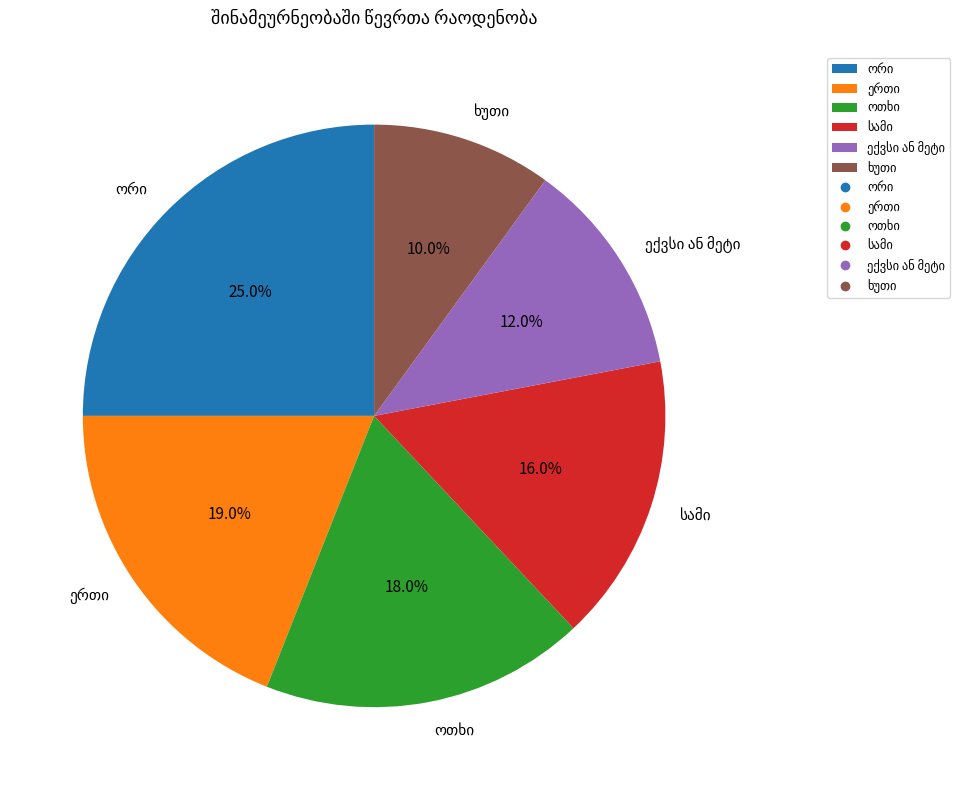

Is there any slice that represents more than half of the pie?

No